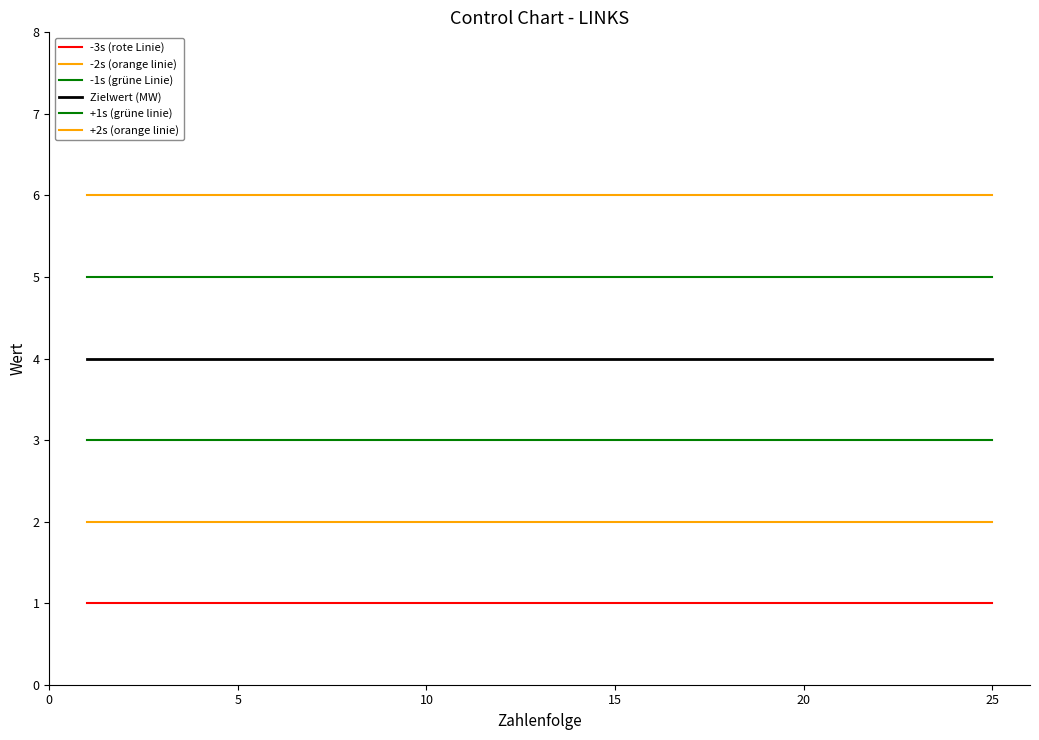

Is this an area chart (filled region under the line)?

No